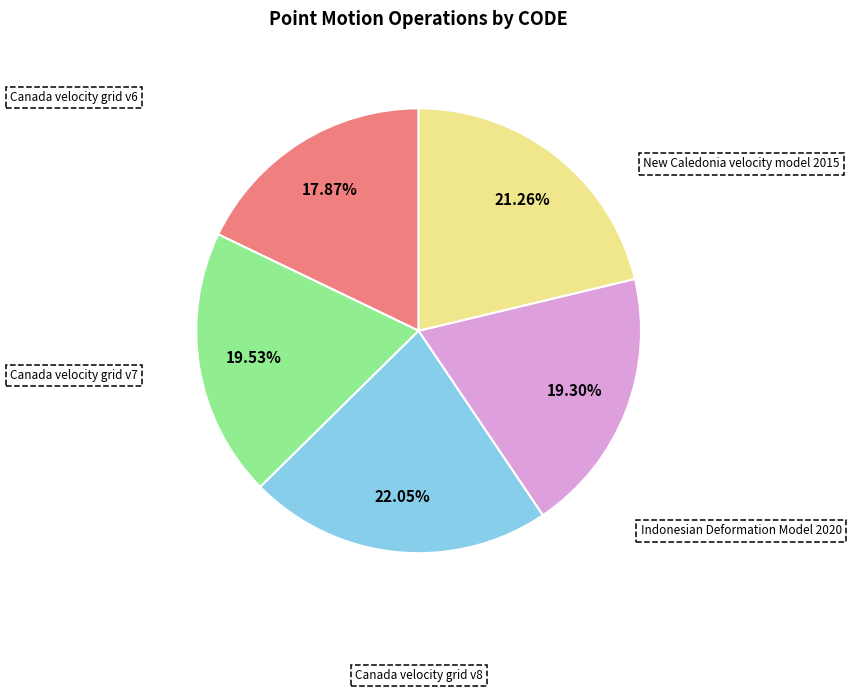

To the nearest percent, what is the combined percentage of Indonesian Deformation Model 2020 and Canada velocity grid v7?

39%